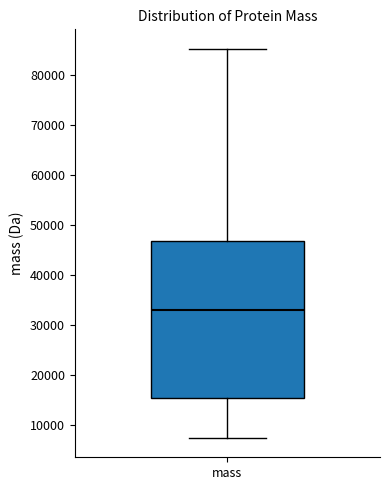

Where does the upper whisker of the box for mass end on the y-axis? The values are not printed on the chart, so give them approximately, as read against the axis.

85000